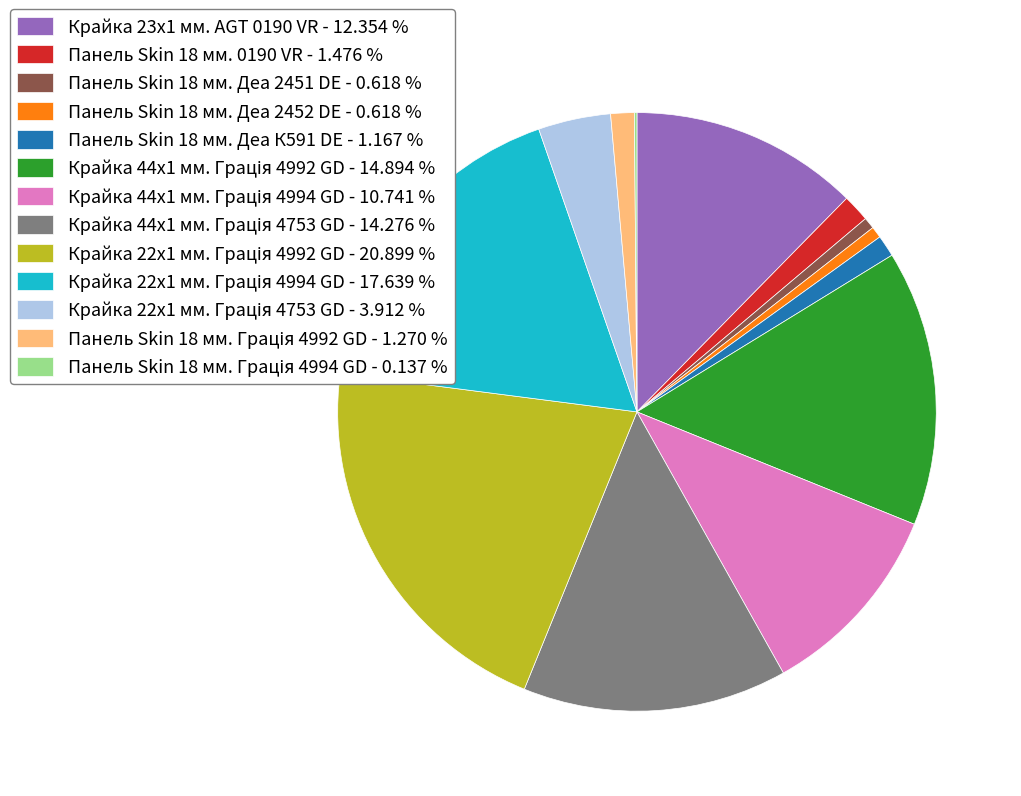

Is there any slice that represents more than half of the pie?

No